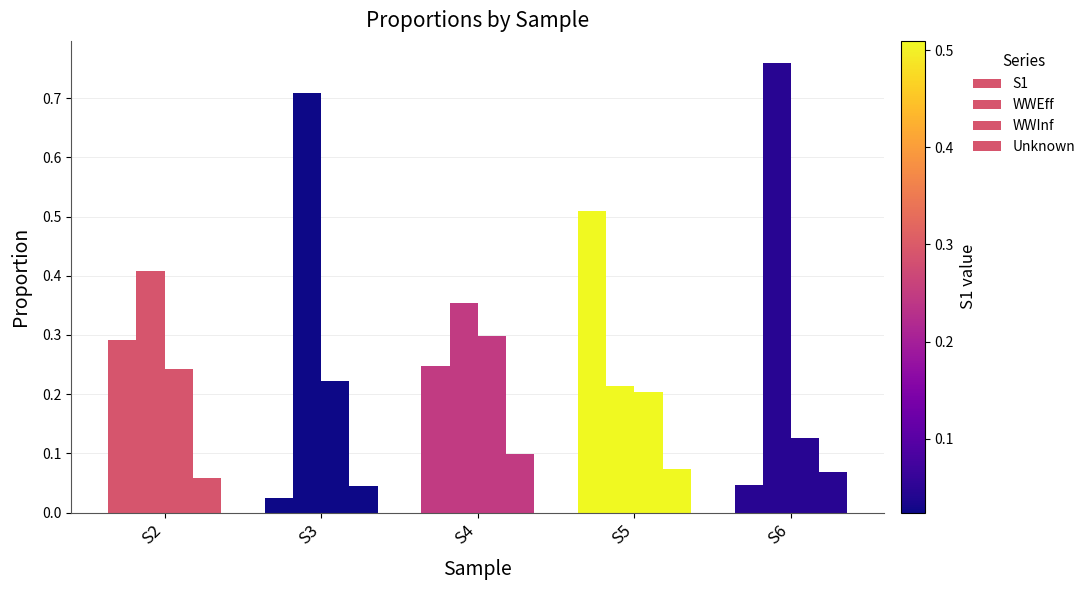

What is the sum of all Unknown values?

0.3